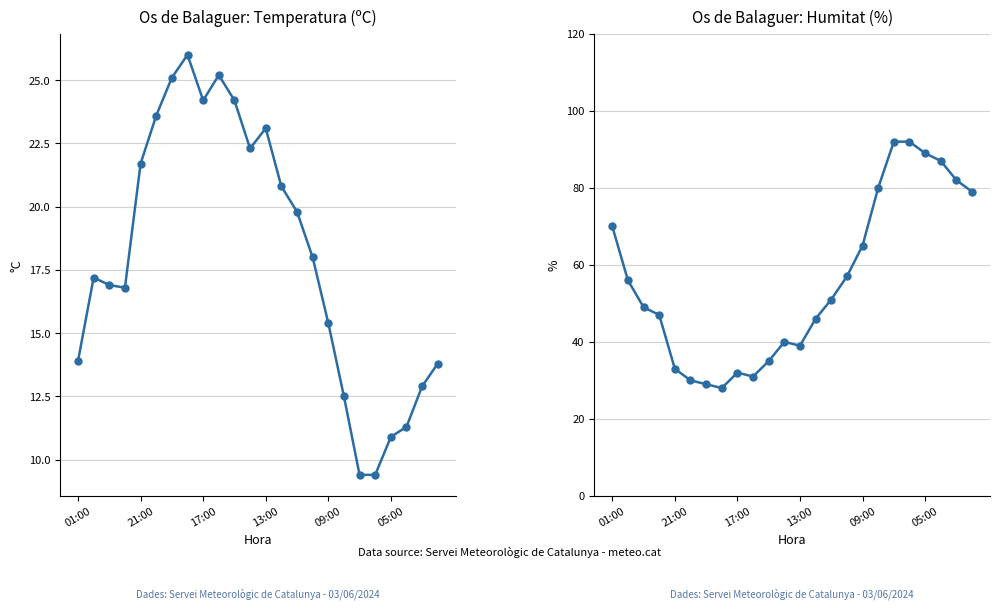

What is the sum of the Humitat (%) values at 16 and 7?

93.0